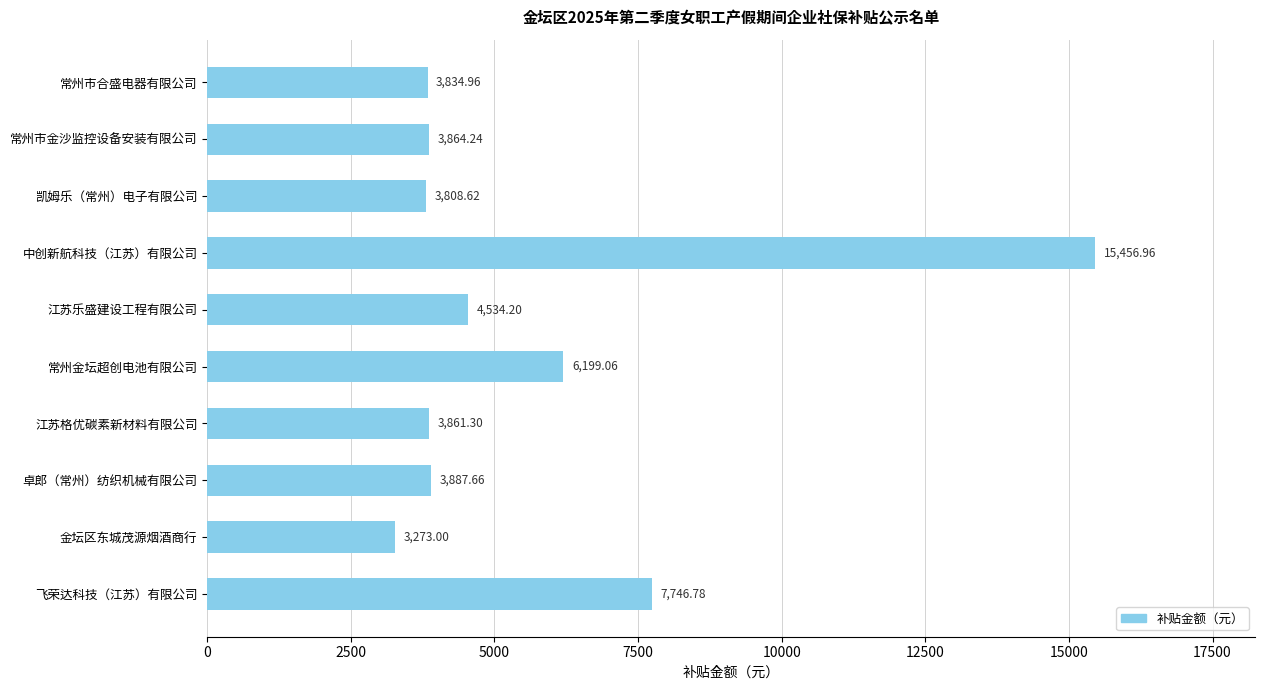

What is the greatest value displayed?

15457.0